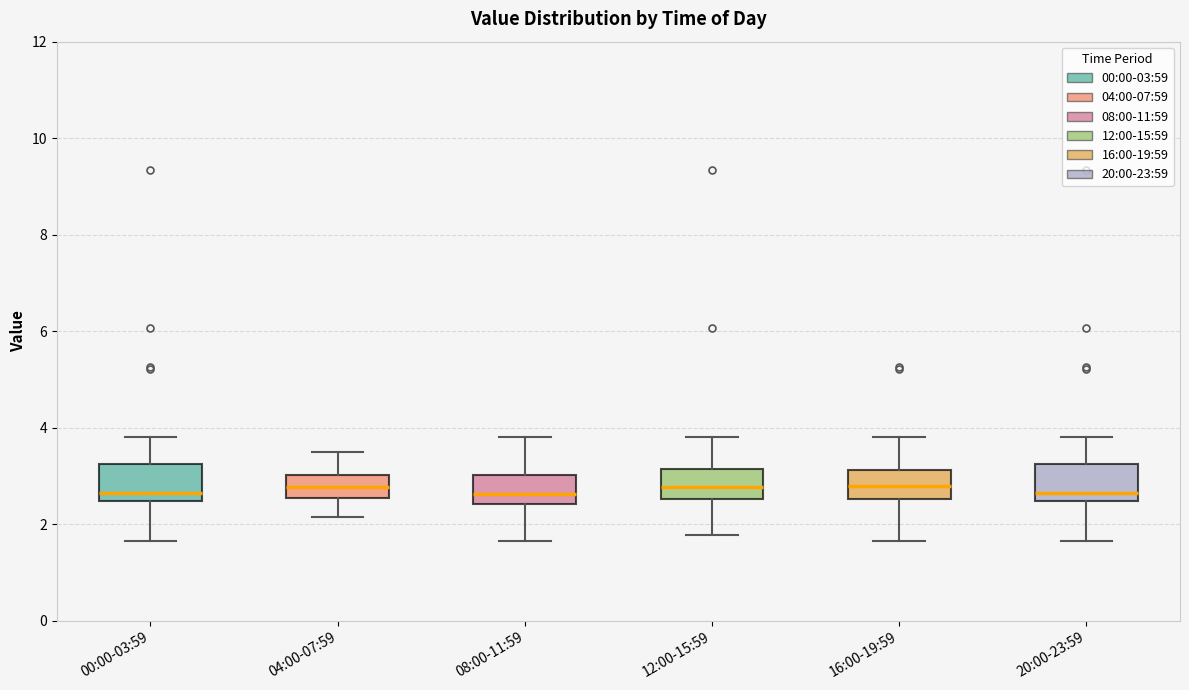

Reading left to right, read every box against the y-axis: the position of its median line, the range the box covers, and the ends of its whiskers. The values are not printed on the chart, so give them approximately, as read against the axis.

00:00-03:59: median 2.6, box 2.4 to 3.2, whiskers 1.6 to 3.8
04:00-07:59: median 2.8, box 2.6 to 3.0, whiskers 2.2 to 3.6
08:00-11:59: median 2.6, box 2.4 to 3.0, whiskers 1.6 to 3.8
12:00-15:59: median 2.8, box 2.6 to 3.2, whiskers 1.8 to 3.8
16:00-19:59: median 2.8, box 2.6 to 3.2, whiskers 1.6 to 3.8
20:00-23:59: median 2.6, box 2.4 to 3.2, whiskers 1.6 to 3.8